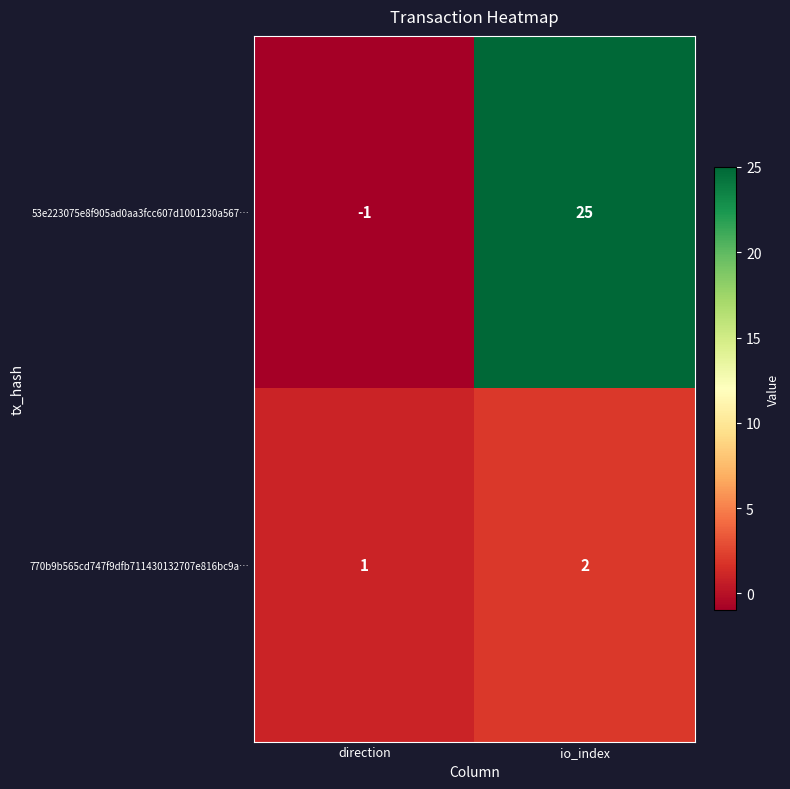

What is the difference between the maximum and minimum values in the 53e223075e8f905ad0aa3fcc607d1001230a567… series?

26